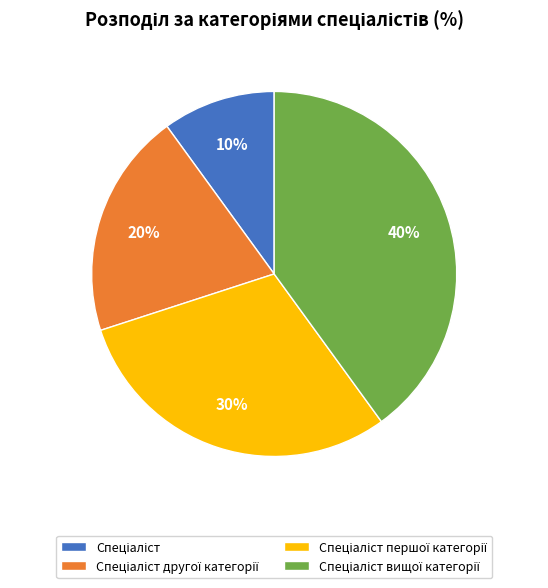

To the nearest percent, what is the average slice percentage?

25%